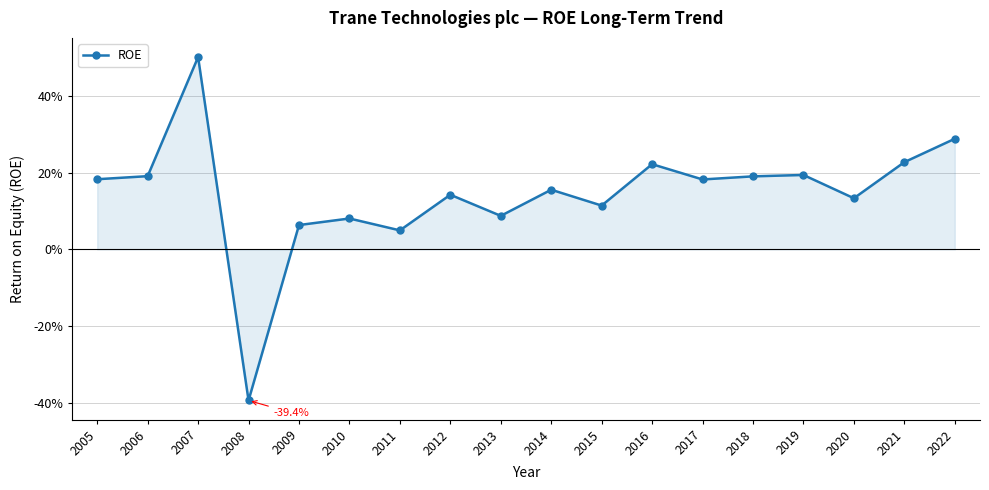

Rank the categories by value from highest to lowest.

2007, 2022, 2021, 2016, 2019, 2006, 2018, 2005, 2017, 2014, 2012, 2020, 2015, 2013, 2010, 2009, 2011, 2008